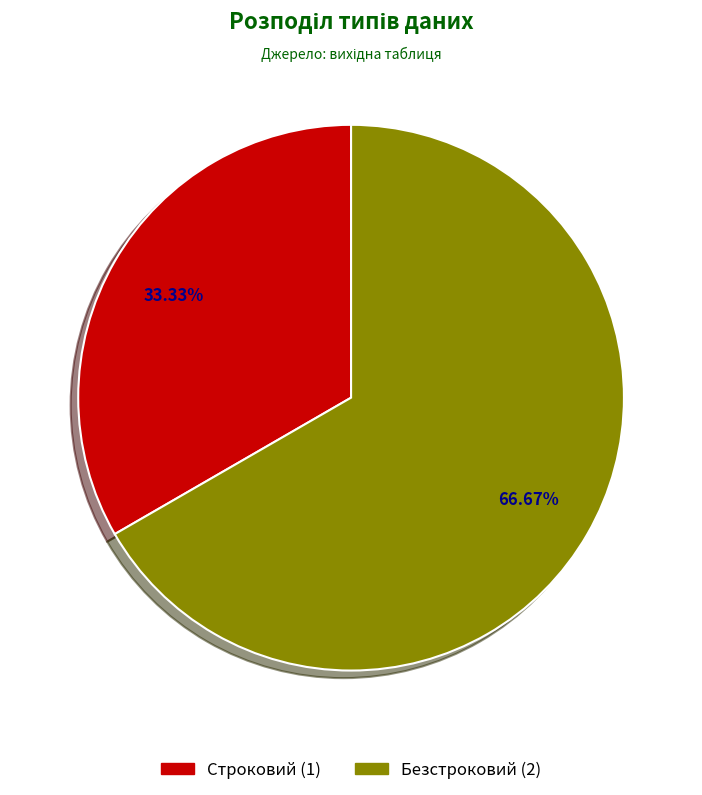

Count the number of slices in the pie.

2